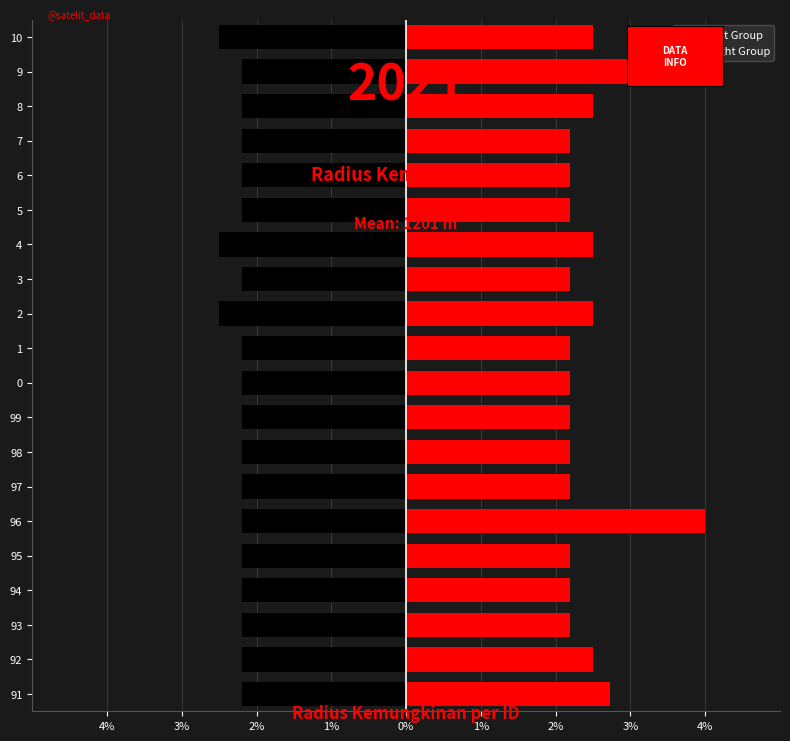

How many data points does each series have?

20